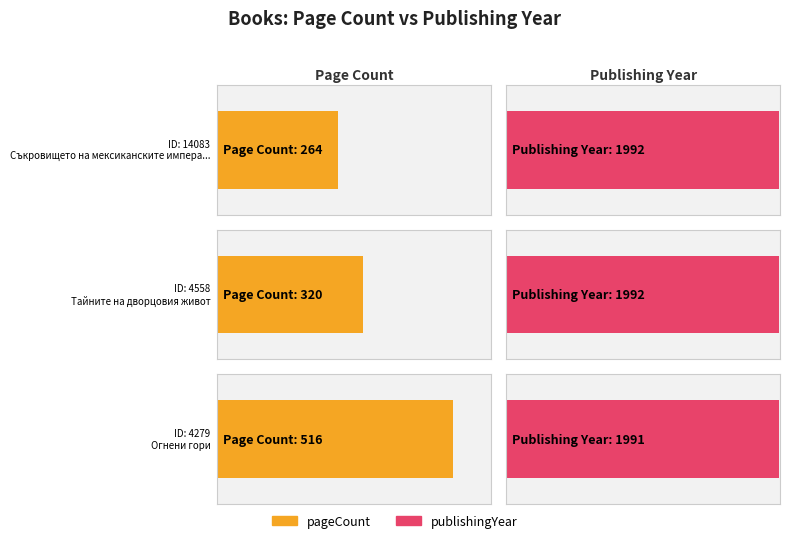

What is the approximate value of pageCount at 4558, to the nearest 5?

320